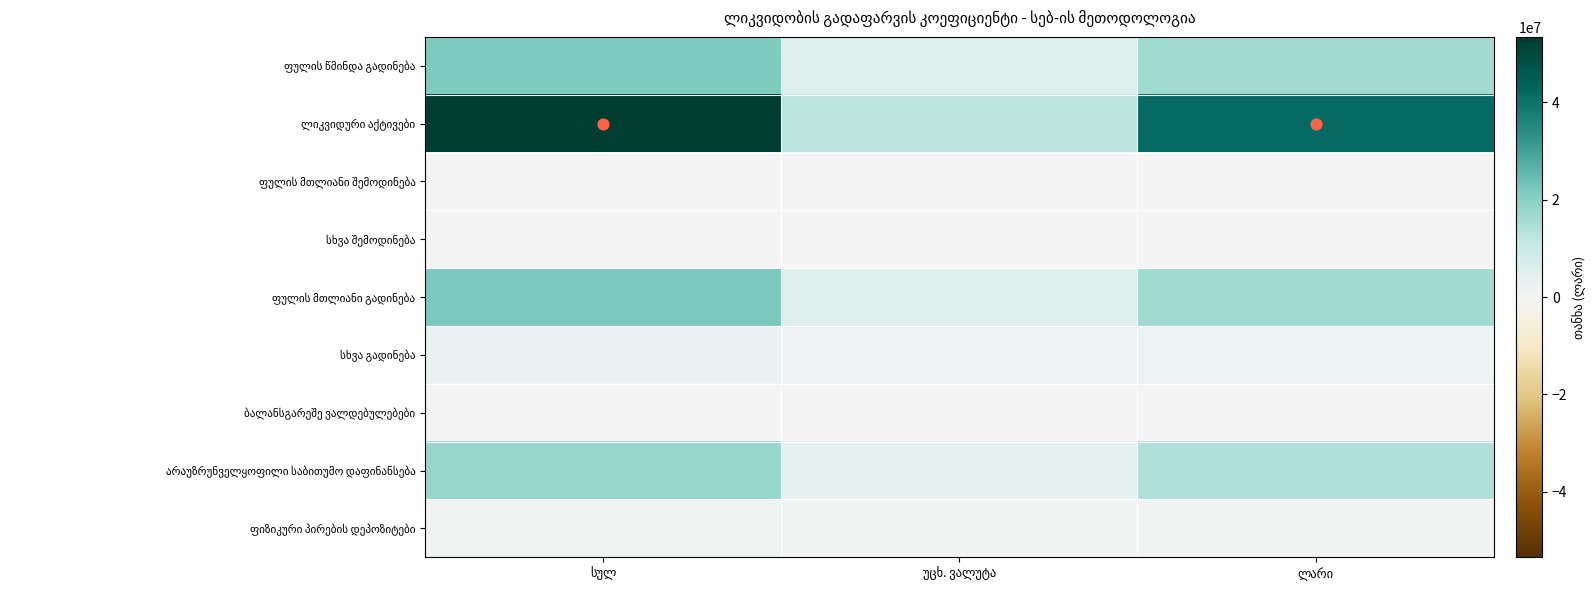

Rank the categories by ფულის წმინდა გადინება value from lowest to highest.

უცხ. ვალუტა, ლარი, სულ